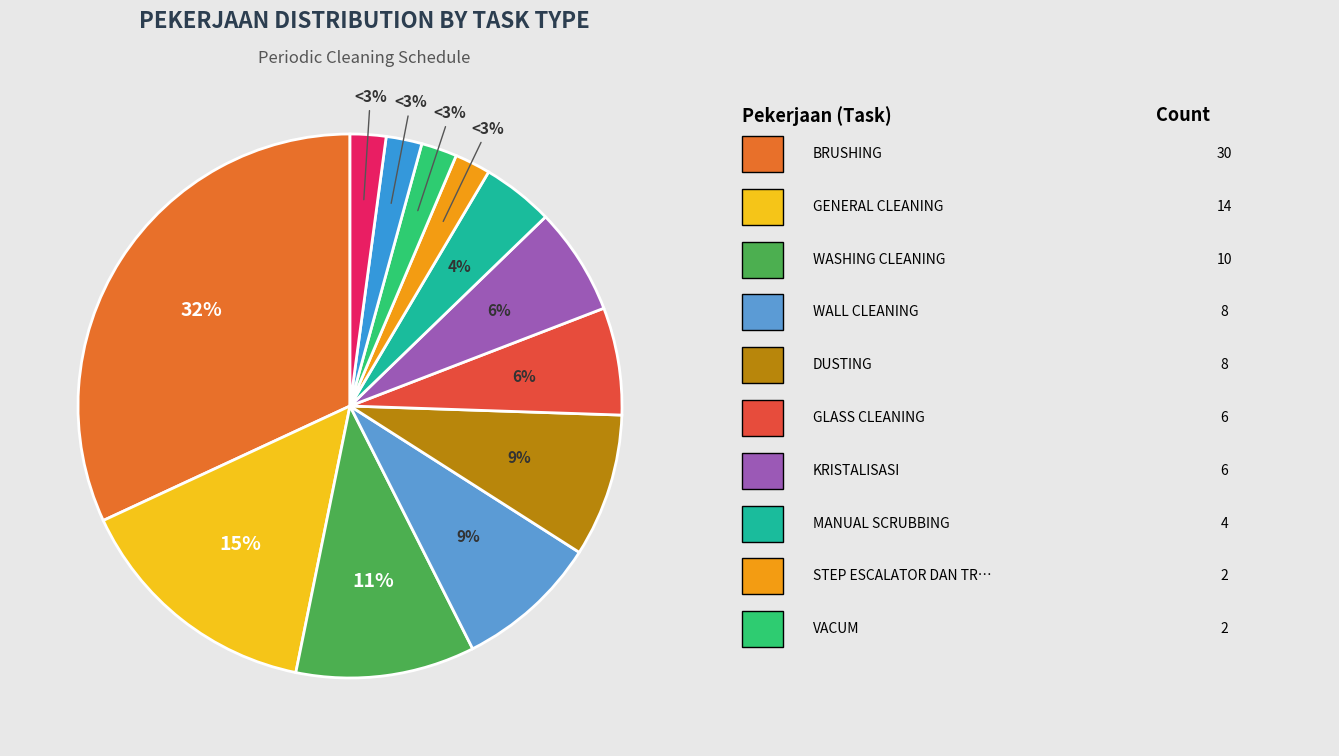

To the nearest percent, what portion does DUSTING represent?

9%